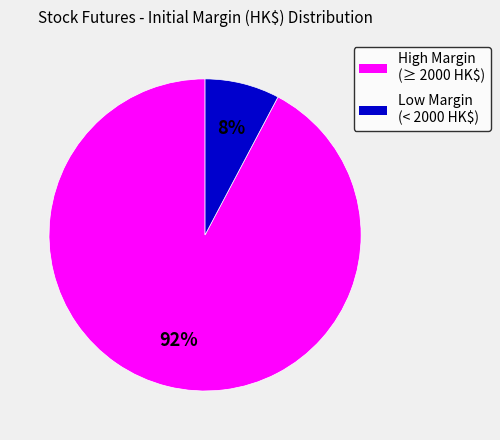

Count the number of slices in the pie.

2